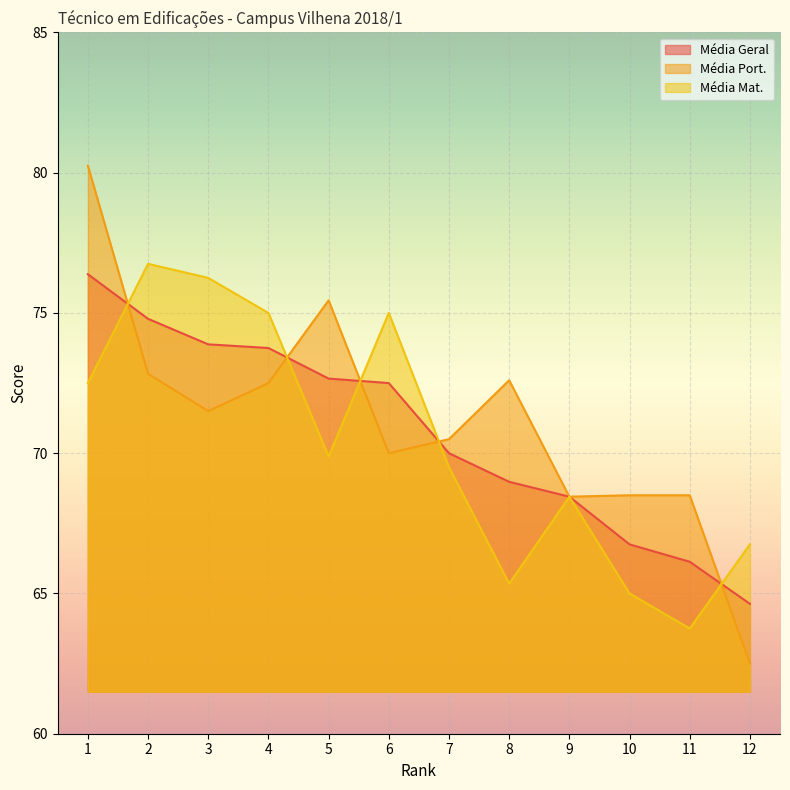

True or false: Média Port. has a value of 70.5 at 7.

True